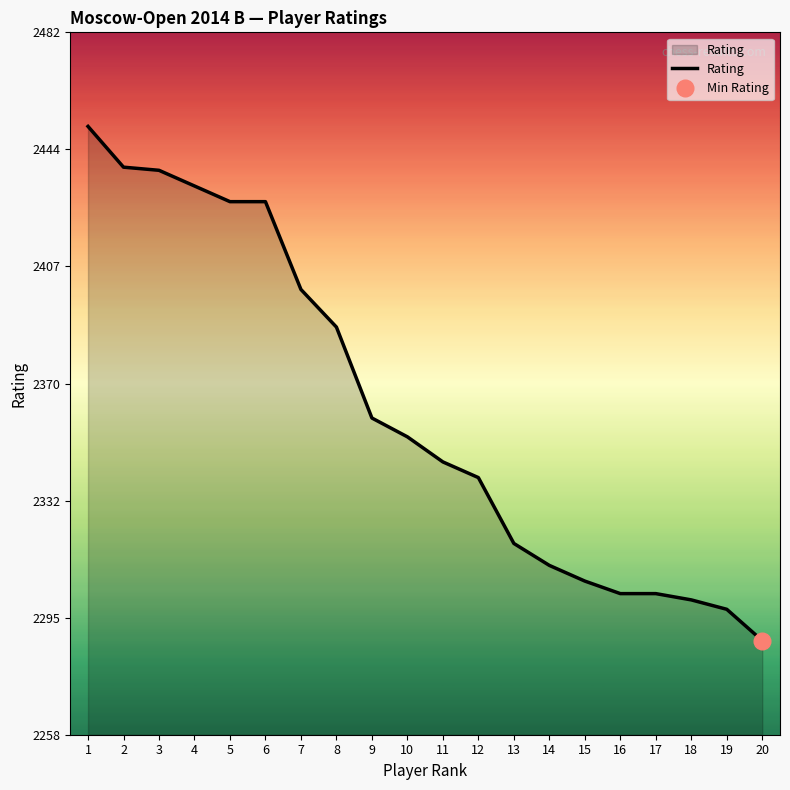

Does the chart have visible grid lines?

No